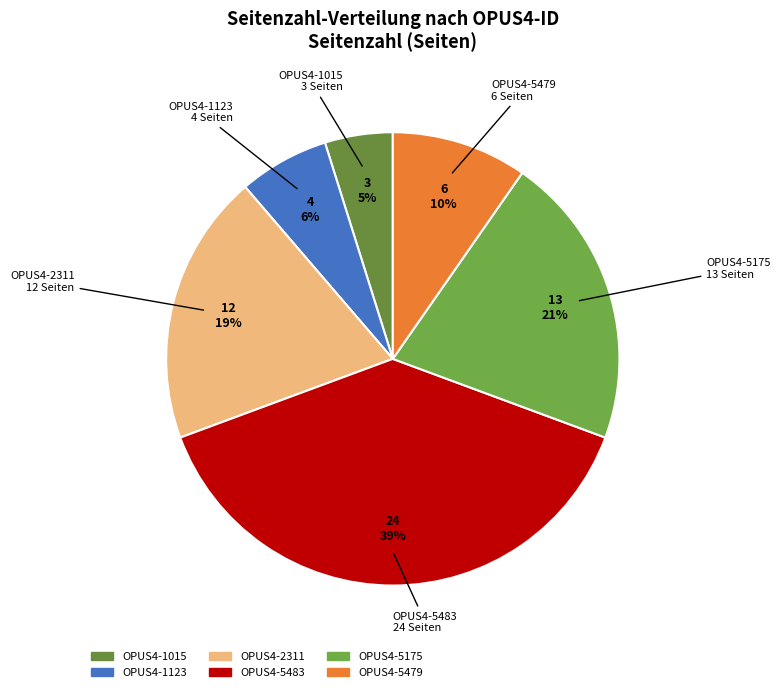

What percentage is the OPUS4-5483 slice, to the nearest percent?

39%